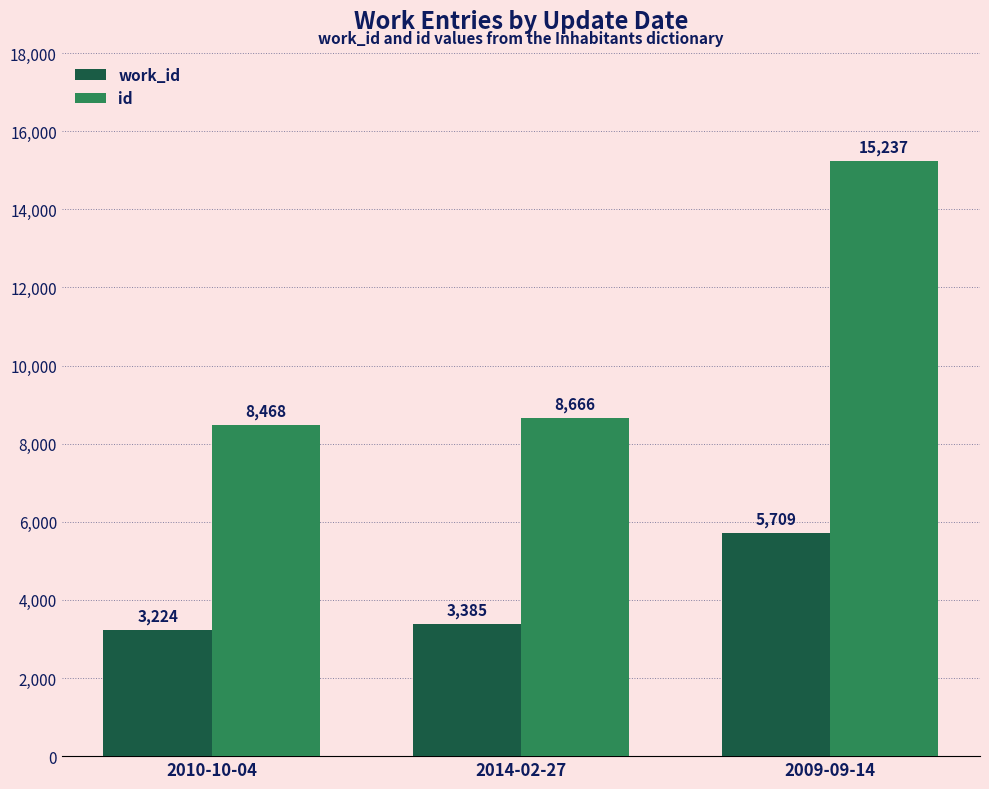

What is the approximate value of id at 2014-02-27?

8666